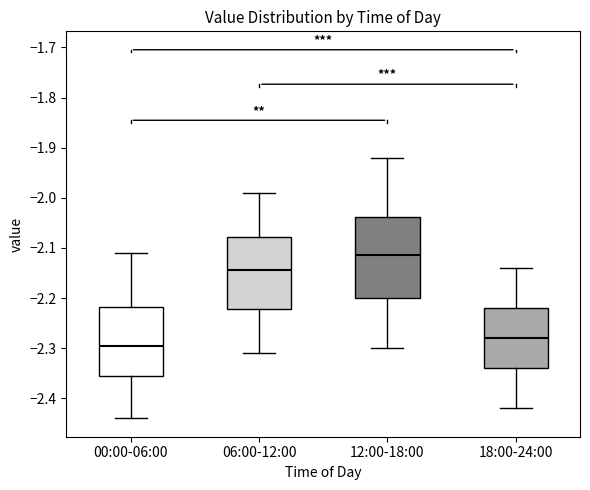

Comparing the boxes themselves (not the whiskers), which one is the tallest?

12:00-18:00